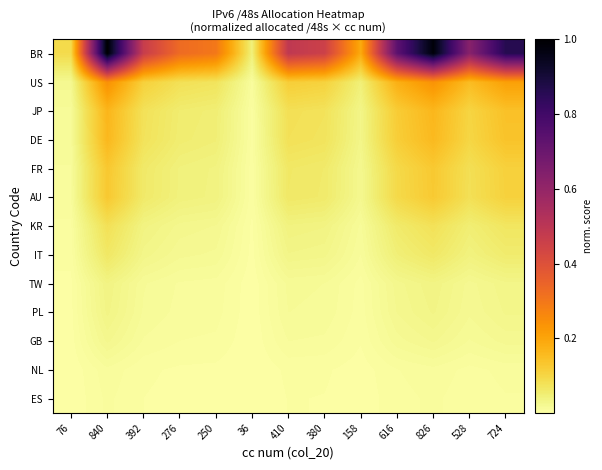

Count the number of categories in the chart.

13